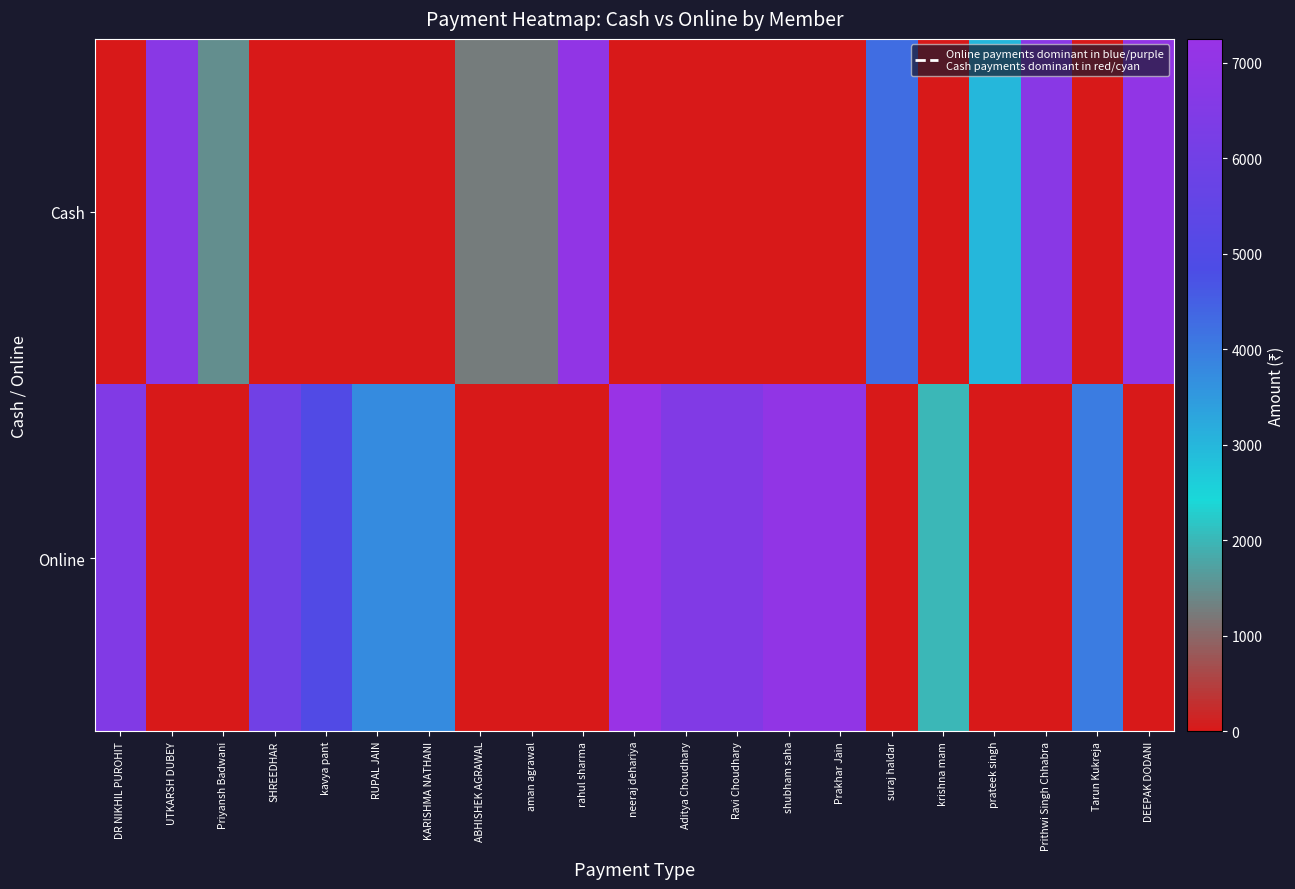

Rank the series by their maximum value, from highest to lowest.

Online, Cash